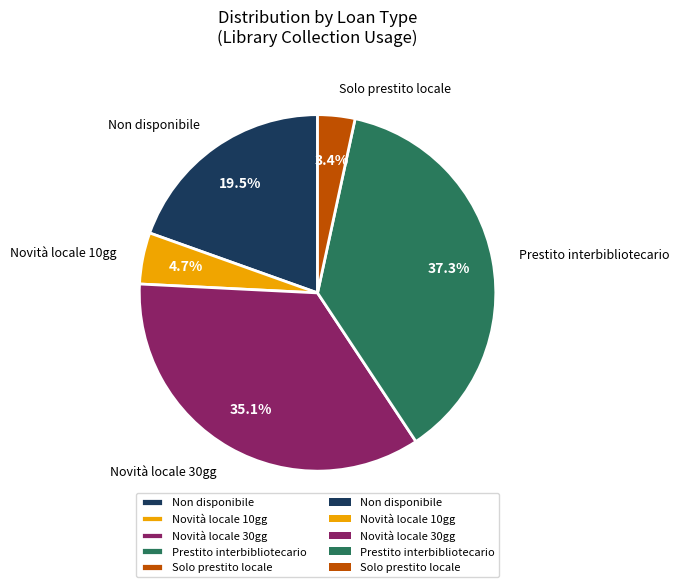

What percentage is NOT represented by Novità locale 10gg?

95.3%